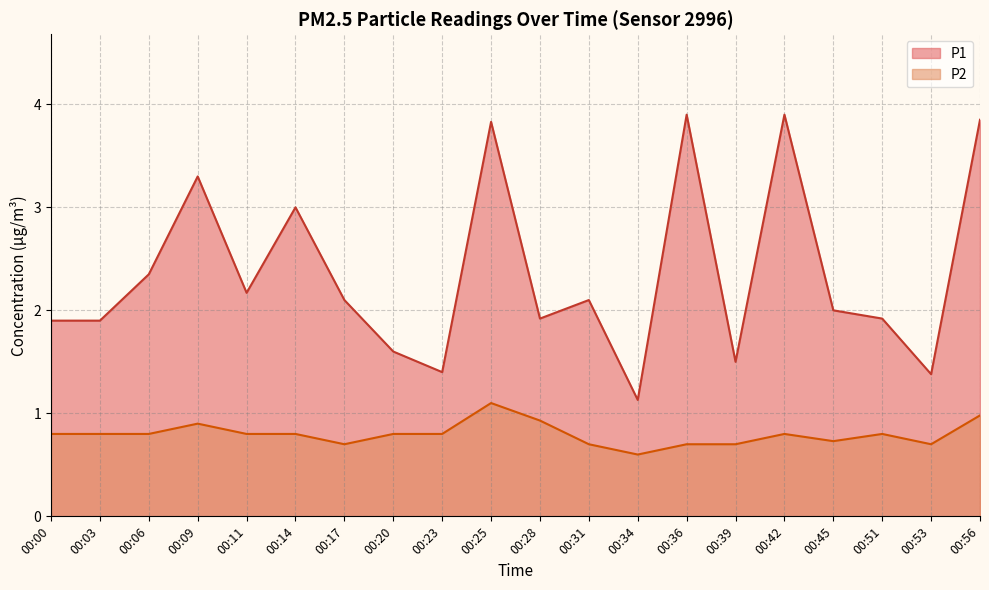

Rank the series by their maximum value, from lowest to highest.

P2, P1